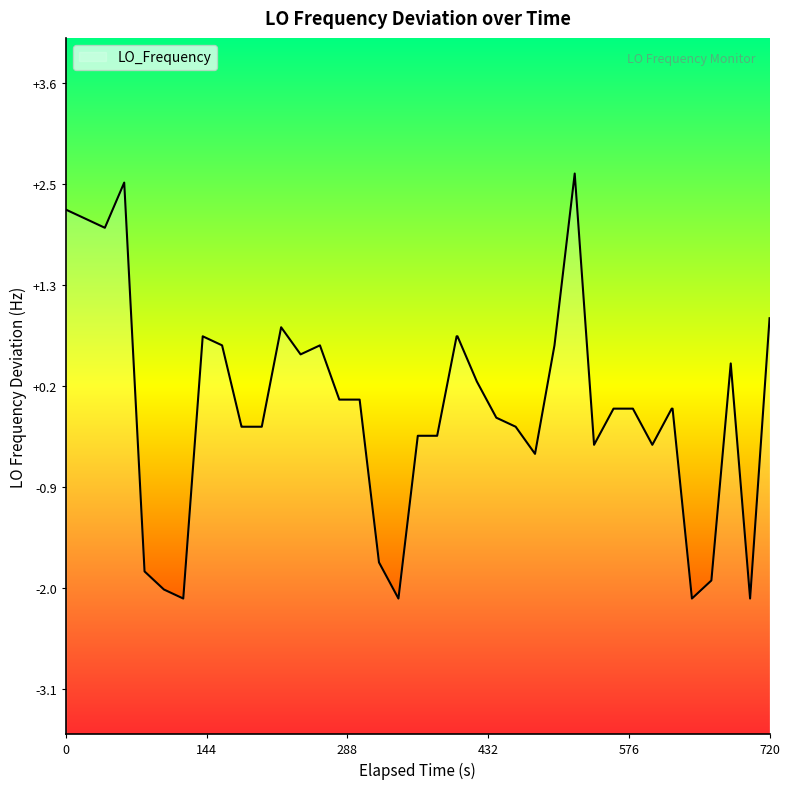

True or false: there are more than 0 points higher than both neighbors.

True